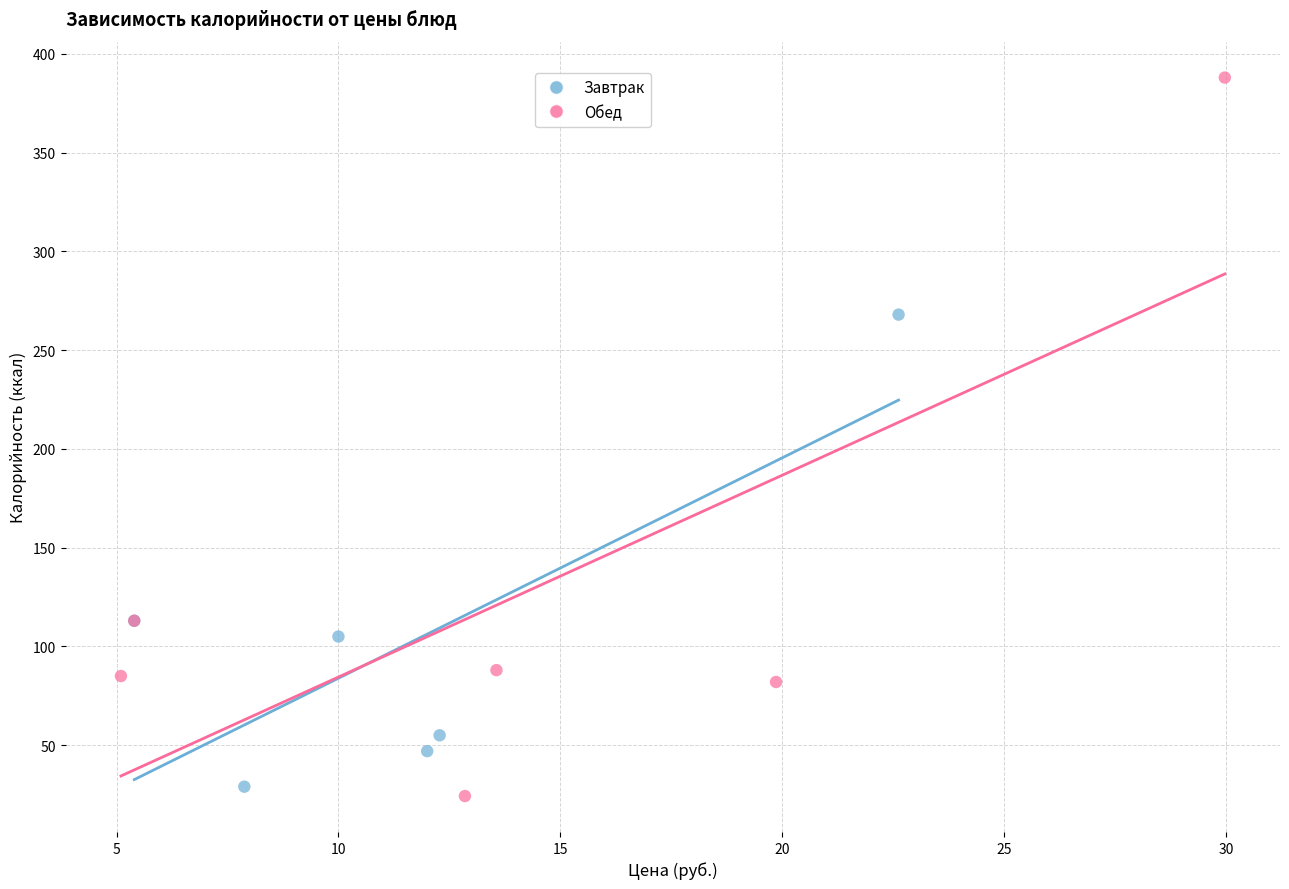

Which series reaches the maximum Y coordinate?

Обед